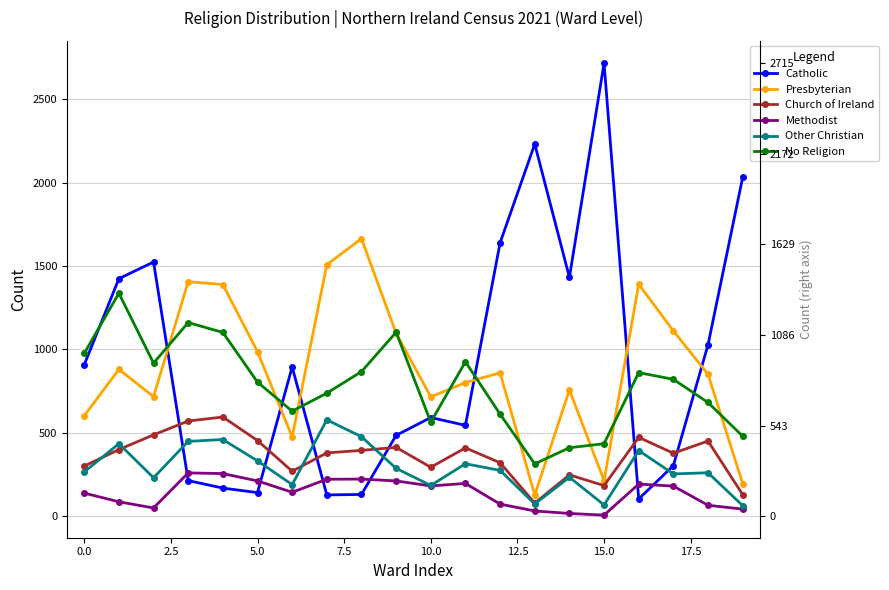

True or false: Methodist has more than 2 points higher than both neighbors.

True